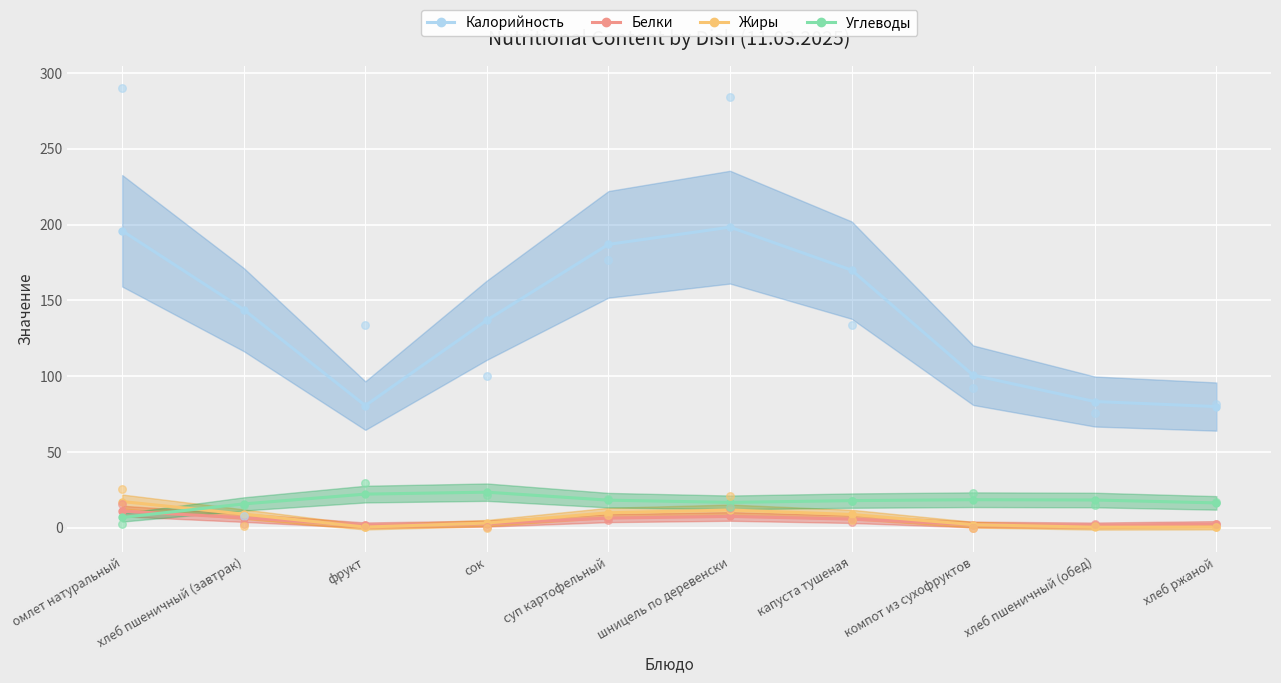

Which series contains the highest Y value?

Калорийность